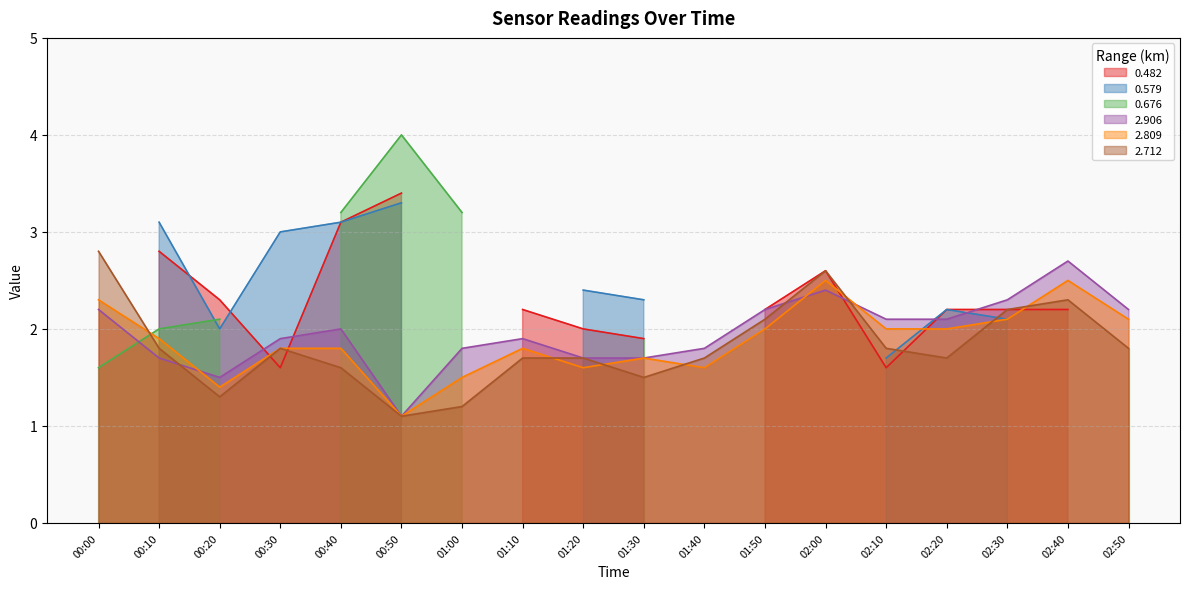

Is the value of 2.906 at 02:20 greater than the value of 2.809 at 01:10?

Yes